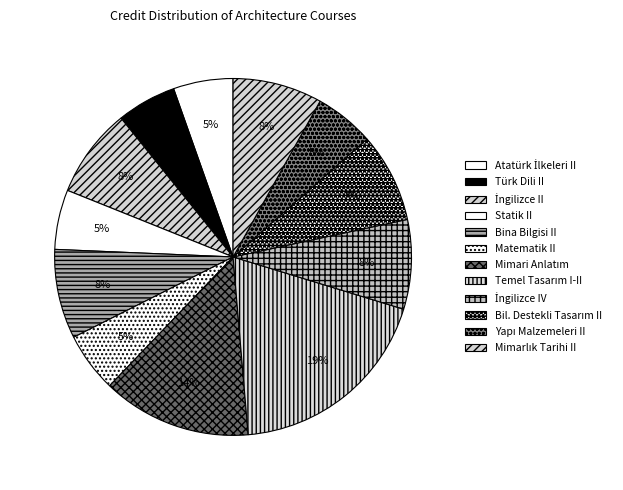

Which category has the smallest portion of the pie?

ATATÜRK İLKELERİ VE İNKILAP TARİHİ II